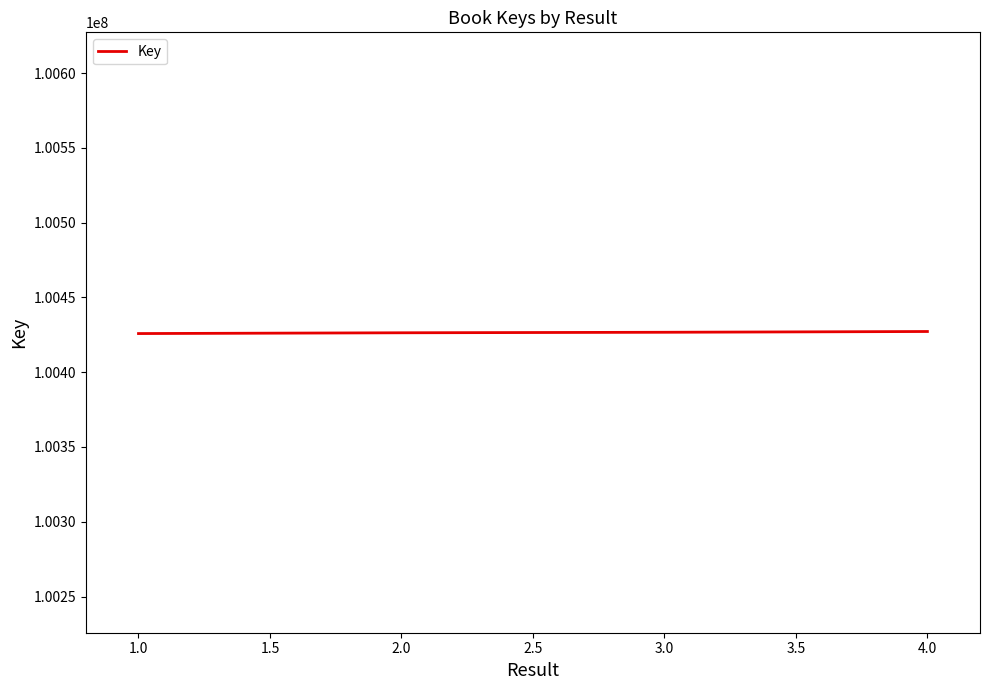

Count the values in the range 100426343 to 100427199.

3